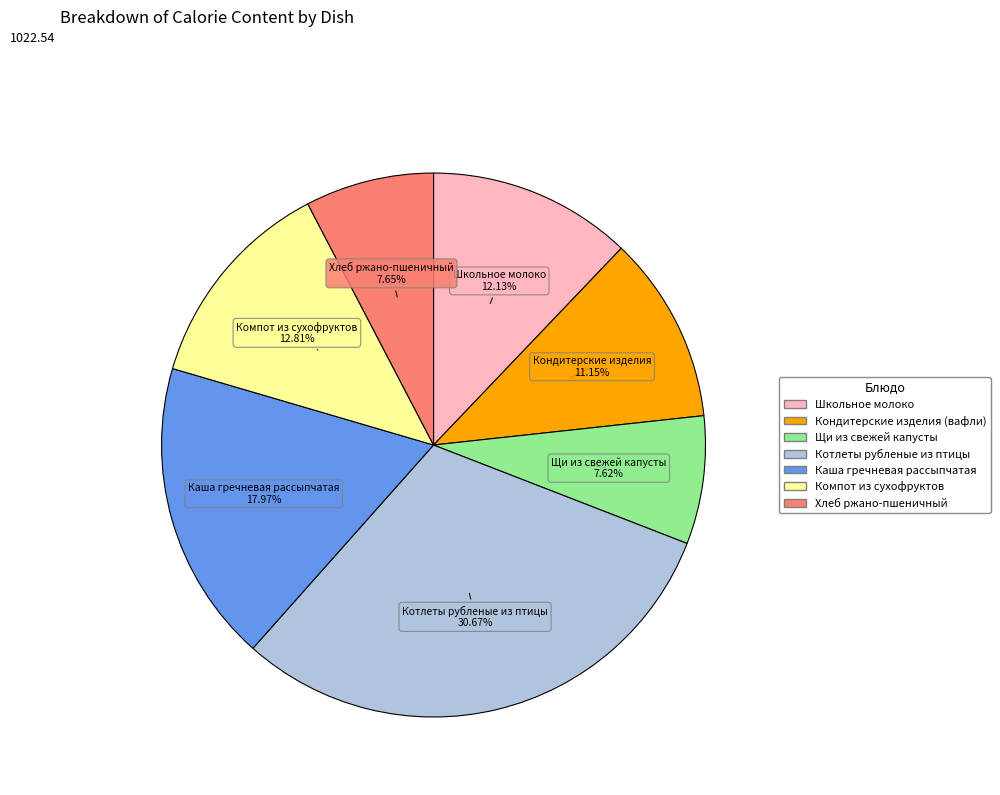

What is the largest slice in the pie chart?

Котлеты рубленые из птицы